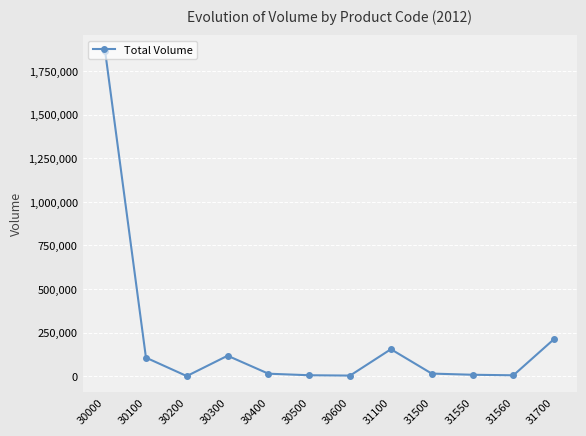

What is the average value?

209444